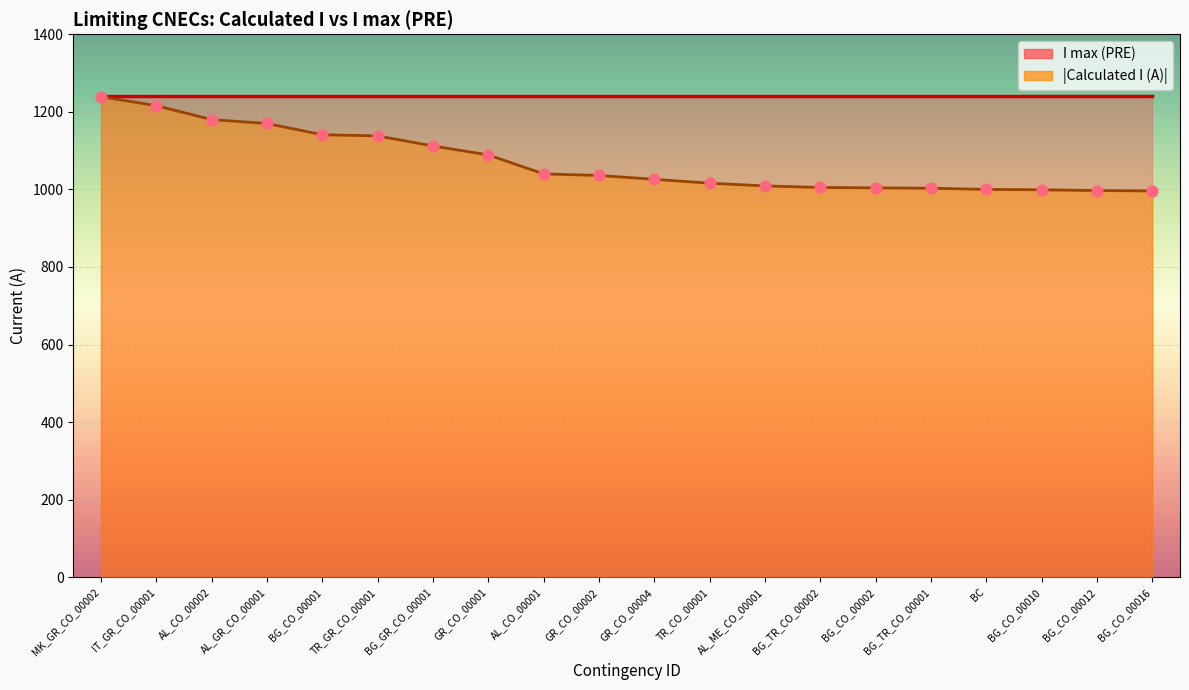

Which series contains the lowest Y value?

Calculated I (A)